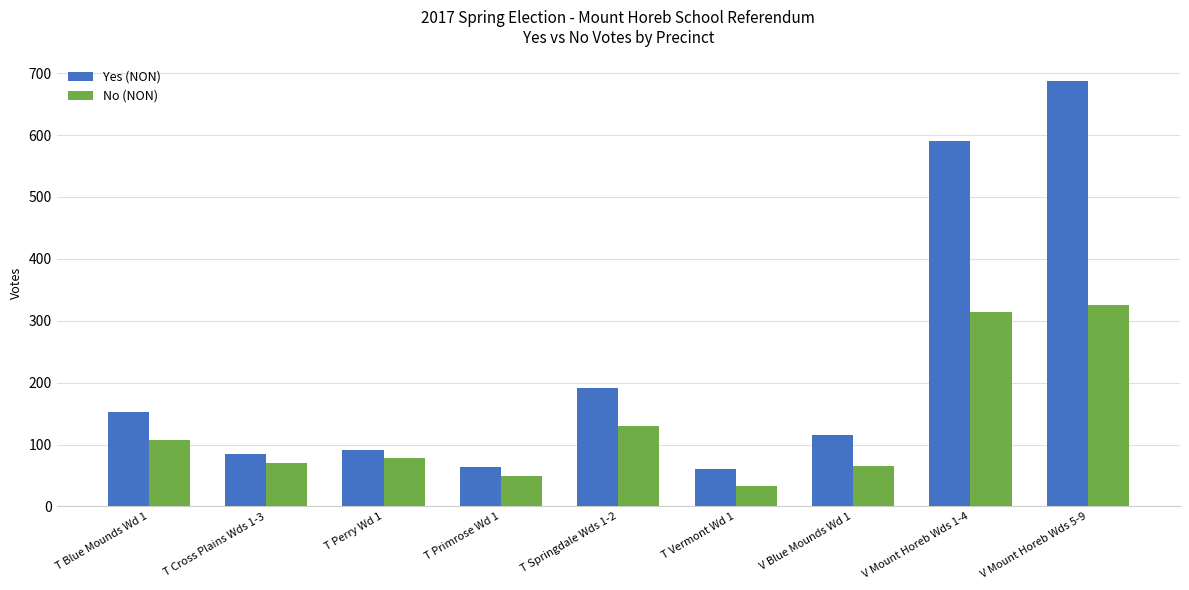

What is the label of the 7th bar from the left?

V Blue Mounds Wd 1